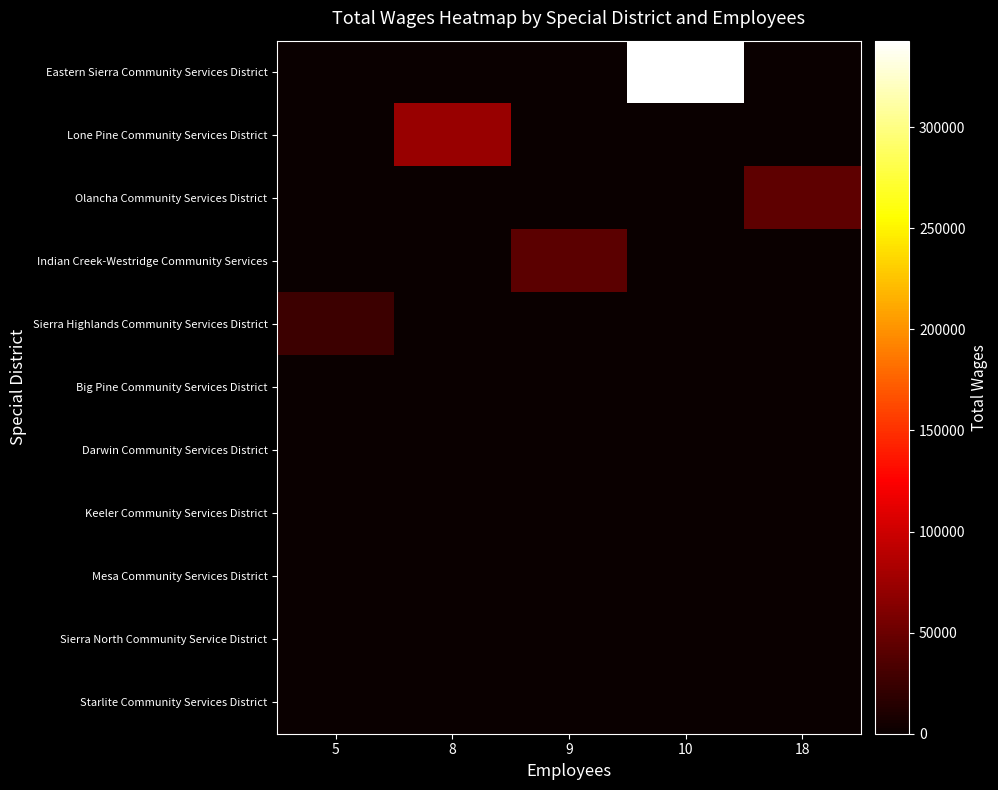

Rank the series at 8 from highest to lowest value.

Lone Pine Community Services District, Eastern Sierra Community Services District, Olancha Community Services District, Indian Creek-Westridge Community Services, Sierra Highlands Community Services District, Big Pine Community Services District, Darwin Community Services District, Keeler Community Services District, Mesa Community Services District, Sierra North Community Service District, Starlite Community Services District